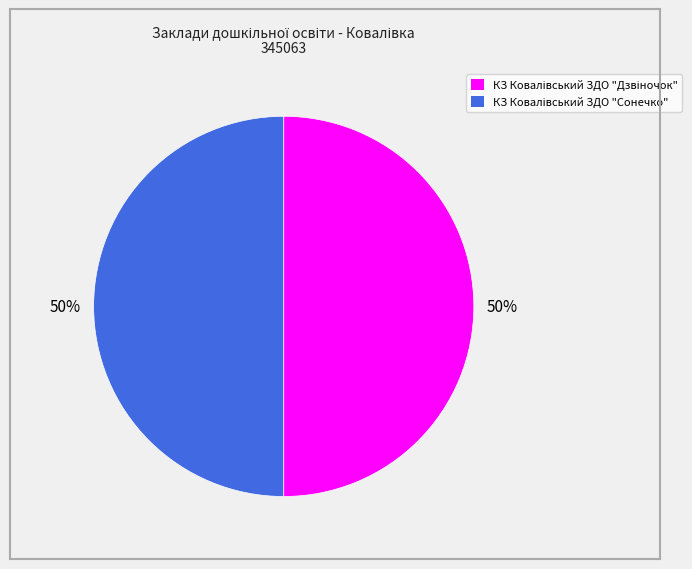

What percentage is the КЗ Ковалівський ЗДО "Сонечко" slice, to the nearest percent?

50%